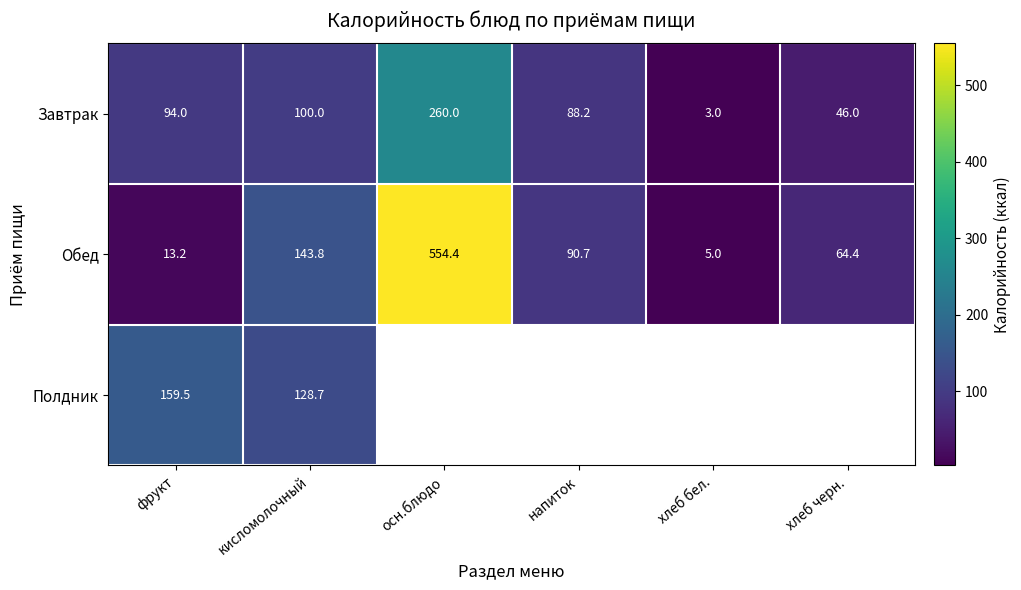

What is the average value of the Завтрак series?

98.5